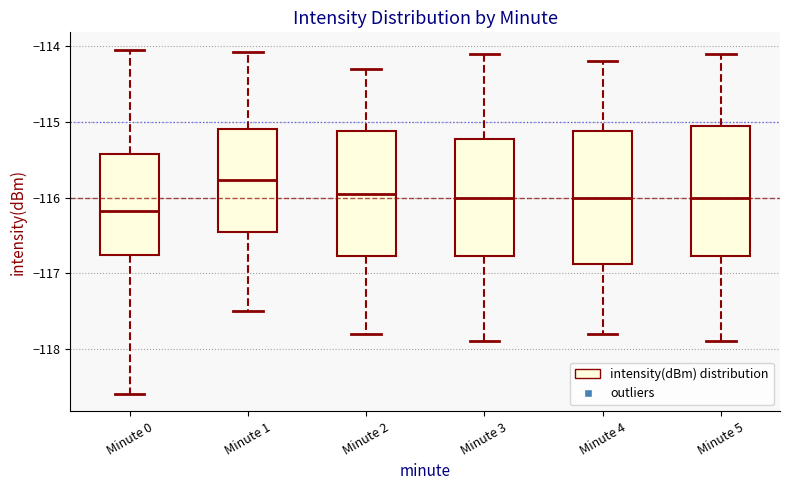

Which box's median line is the highest?

Minute 1